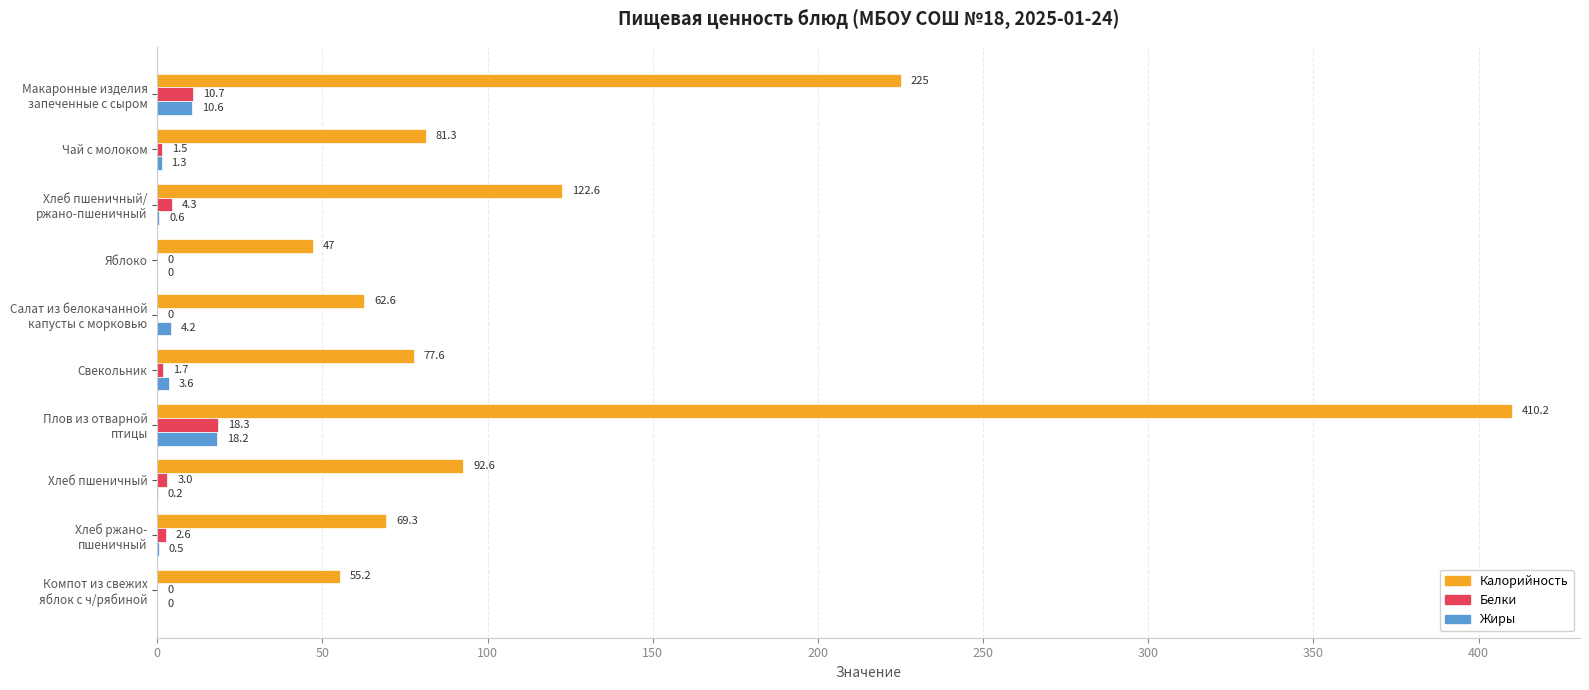

At which category is the sum across all series the highest?

Плов из отварной
птицы